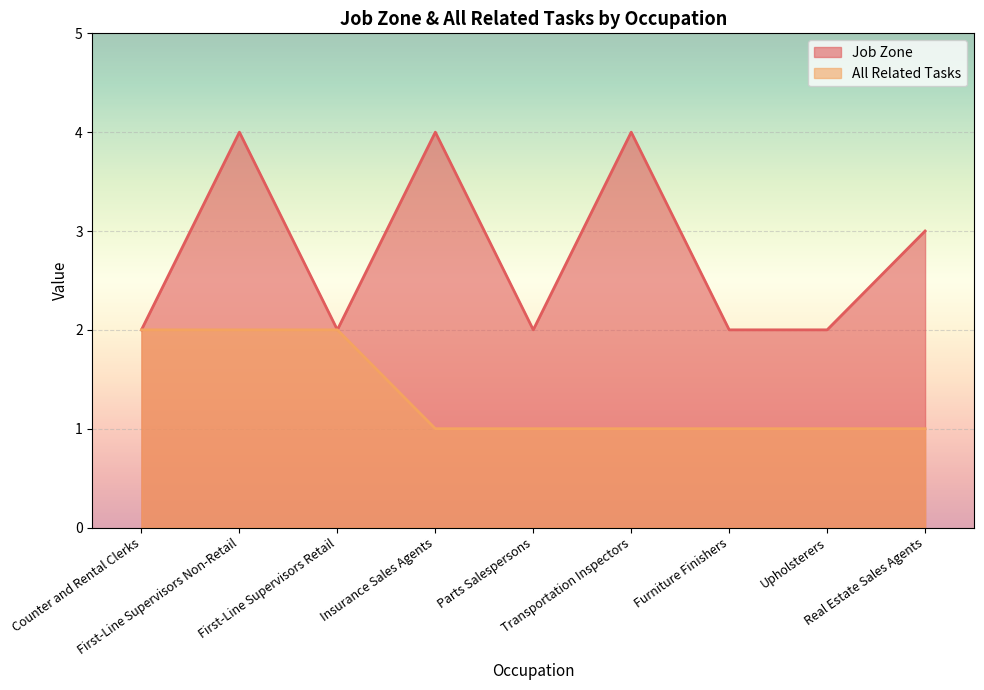

What is the difference between the maximum and minimum values in the All Related Tasks series?

1